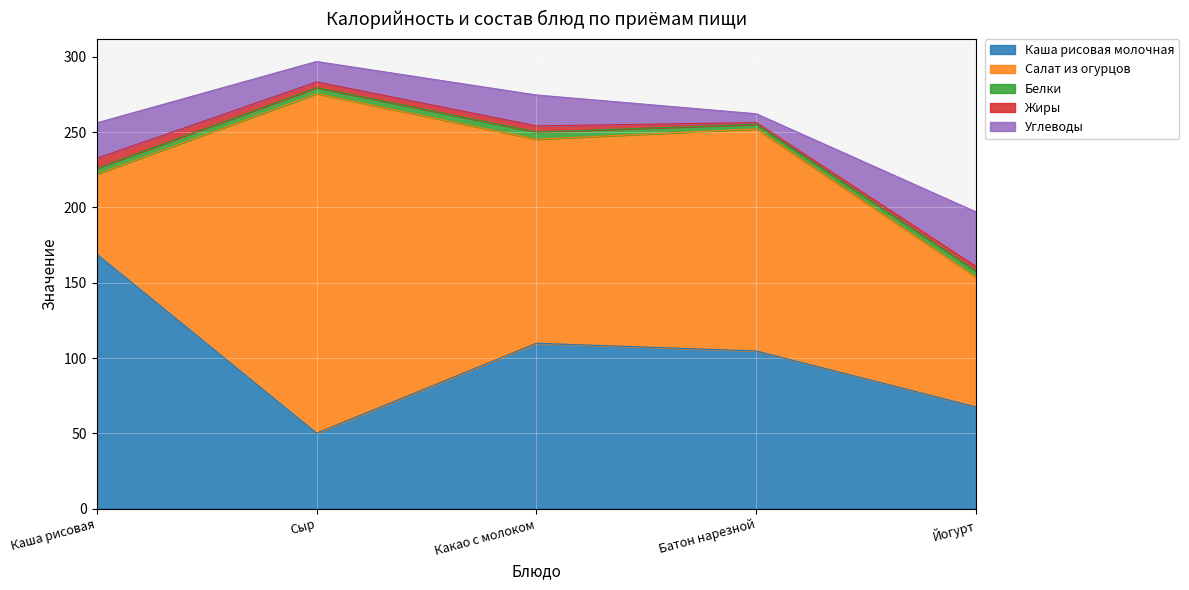

What is the difference between the maximum and minimum values in the Салат из огурцов series?

172.4